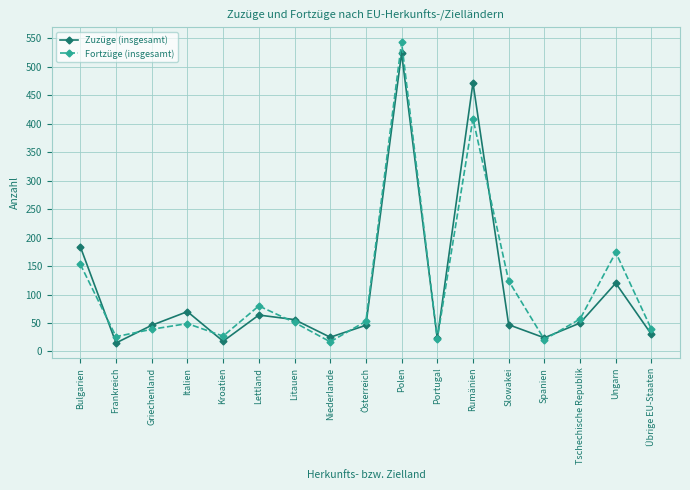

Which series has the widest spread of values?

Fortzüge (insgesamt)